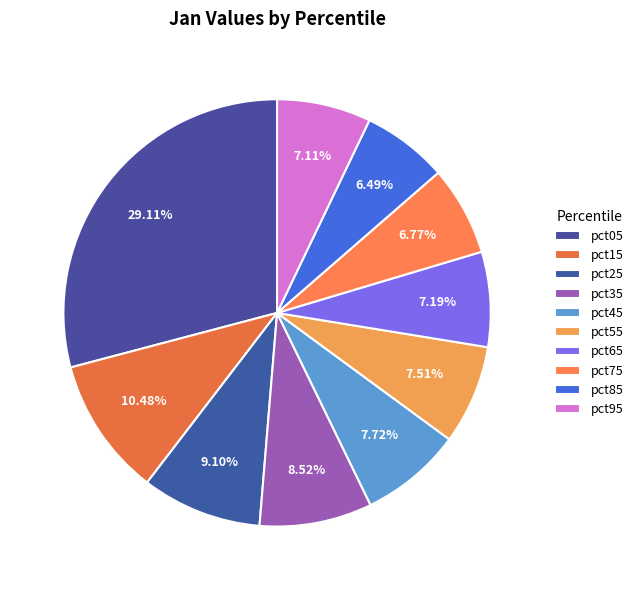

True or false: pct45 accounts for 8% of the total.

True